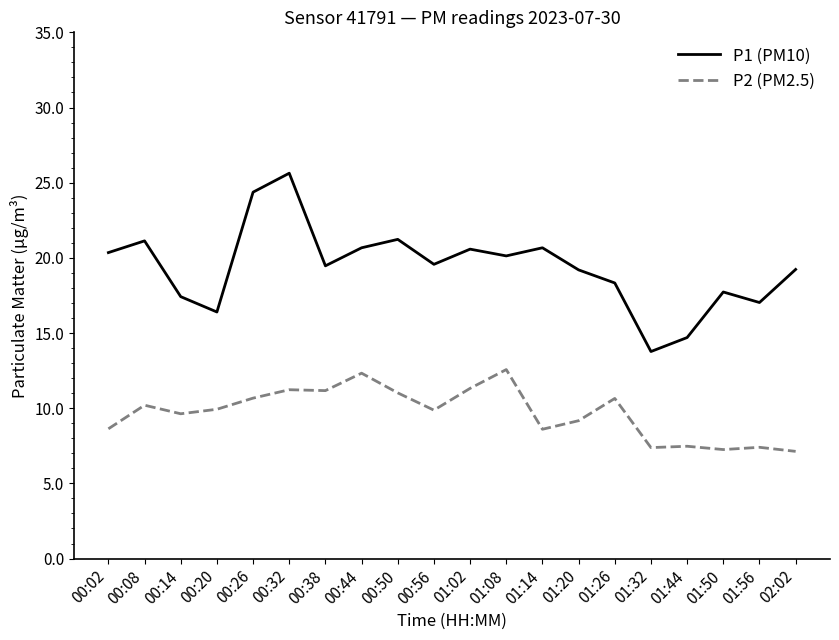

At which category does the chart reach its peak across all series?

00:32